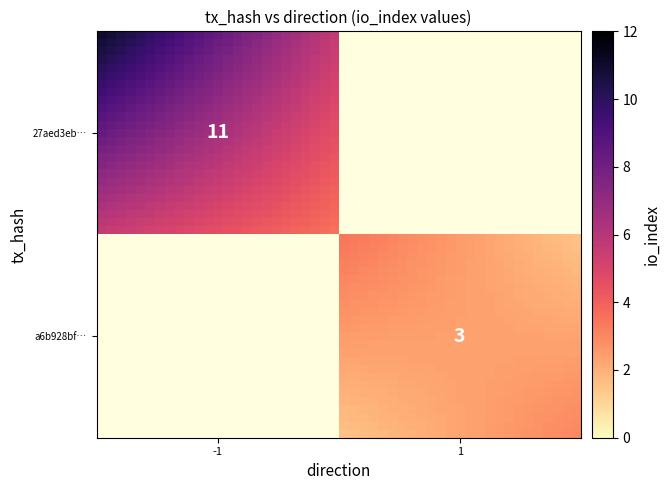

Which has a higher value, io_index or direction?

io_index